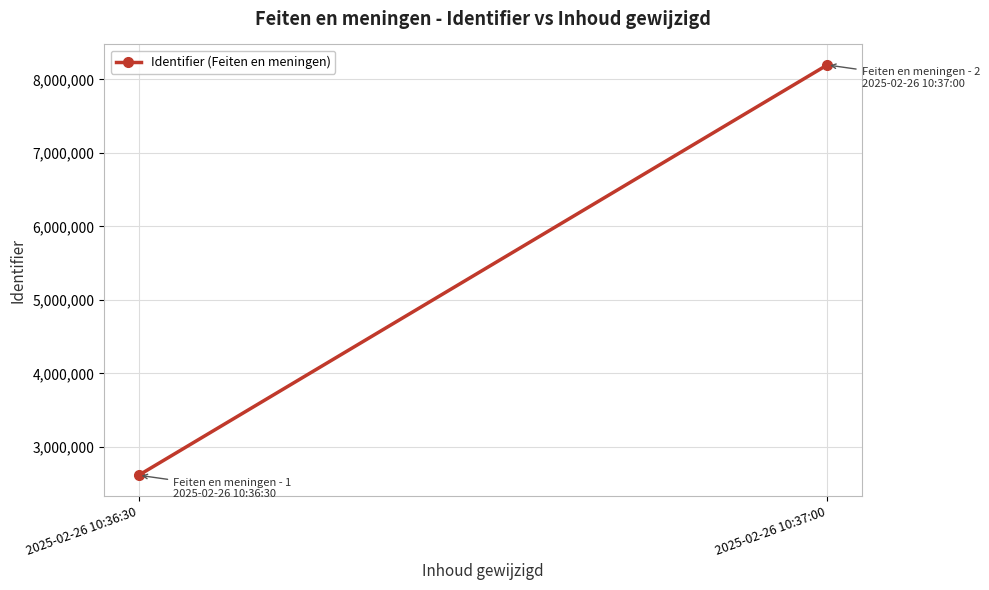

True or false: the data shows 3839879 at 2025-02-26 10:36:30.

False